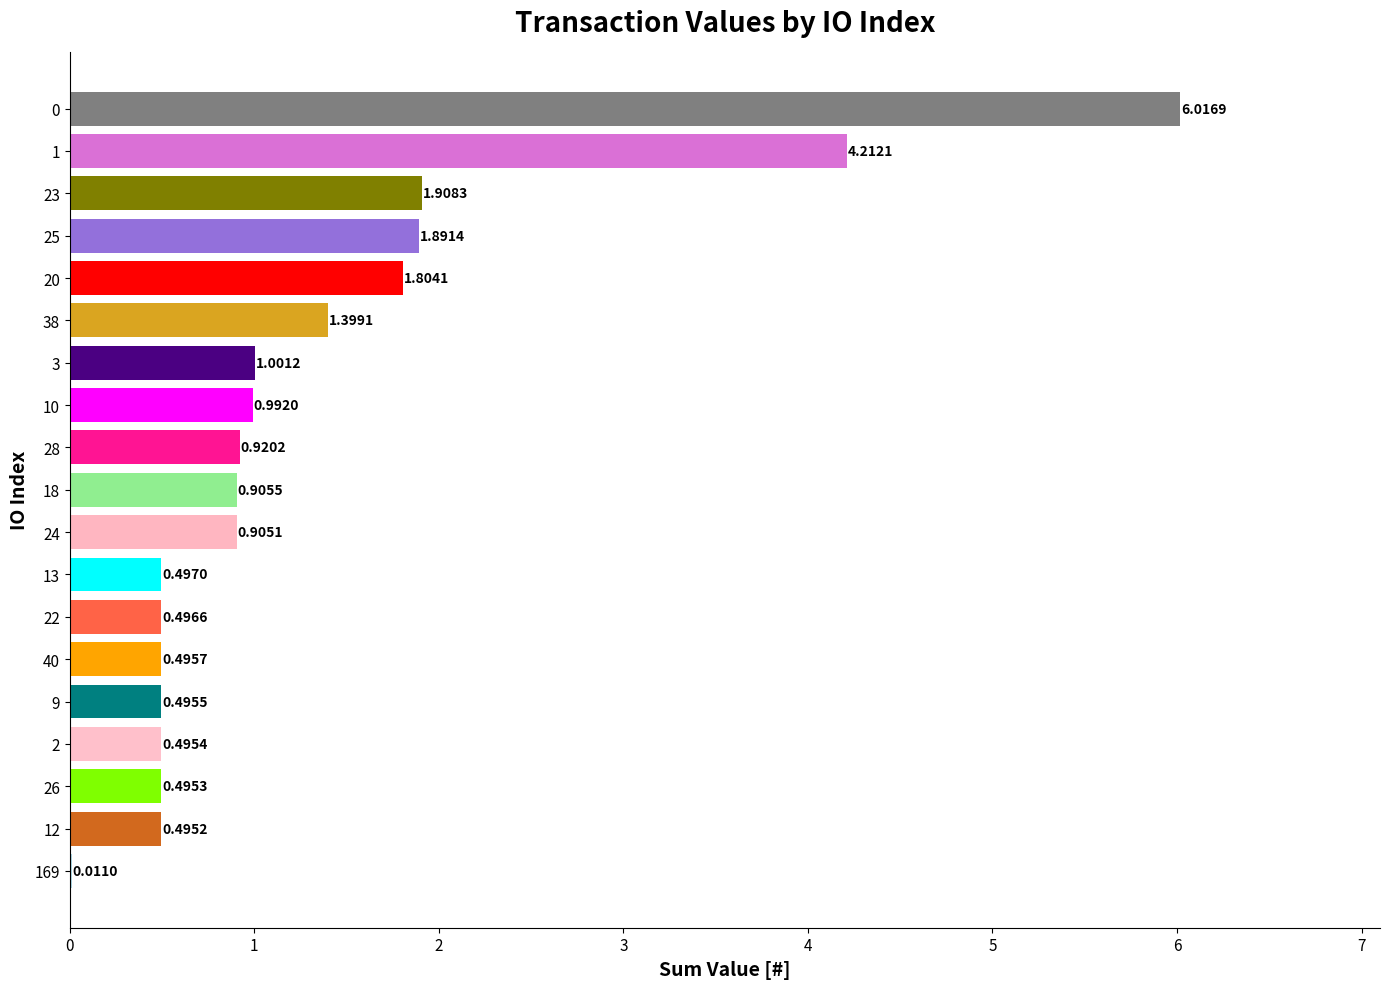

What is the greatest value displayed?

6.0